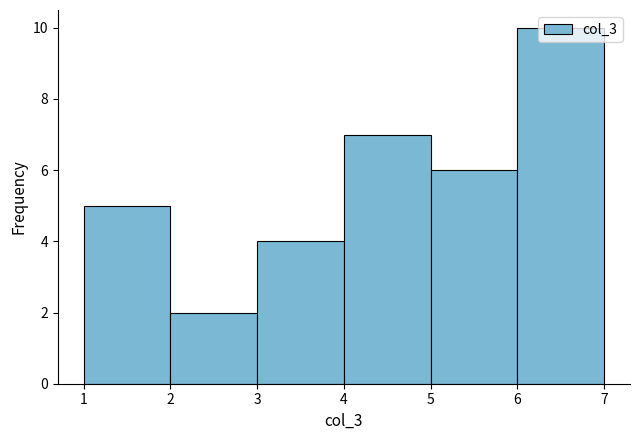

Reading left to right, list every bar in this chart as the range it spans on the x-axis followed by its height. The values are not printed on the chart, so give them approximately, as read against the axis.

1 to 2: 5
2 to 3: 2
3 to 4: 4
4 to 5: 7
5 to 6: 6
6 to 7: 10